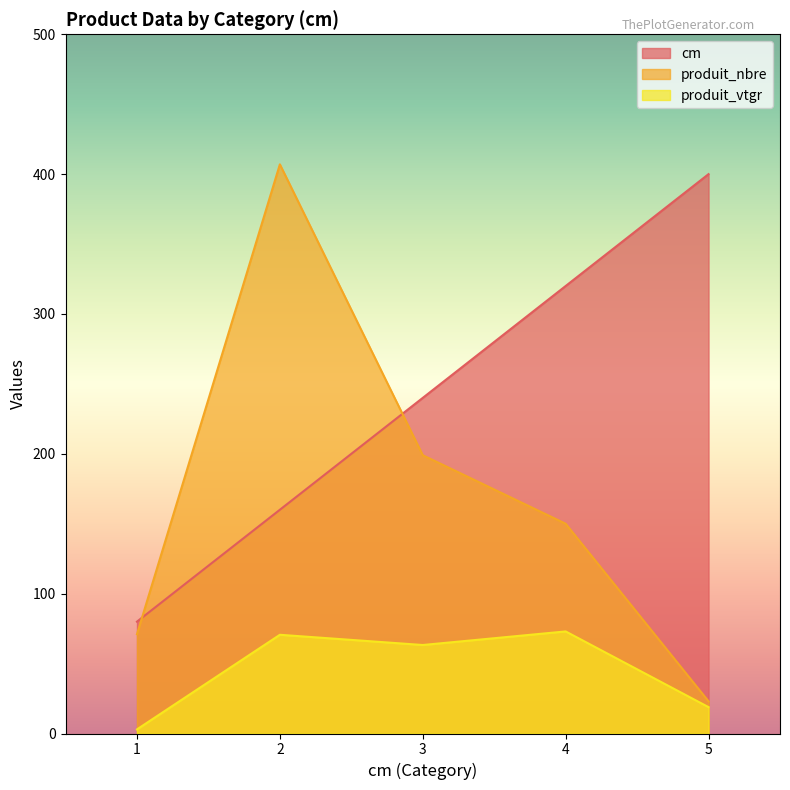

What is the value of the produit_vtgr point at the 5th from the left?

18.9